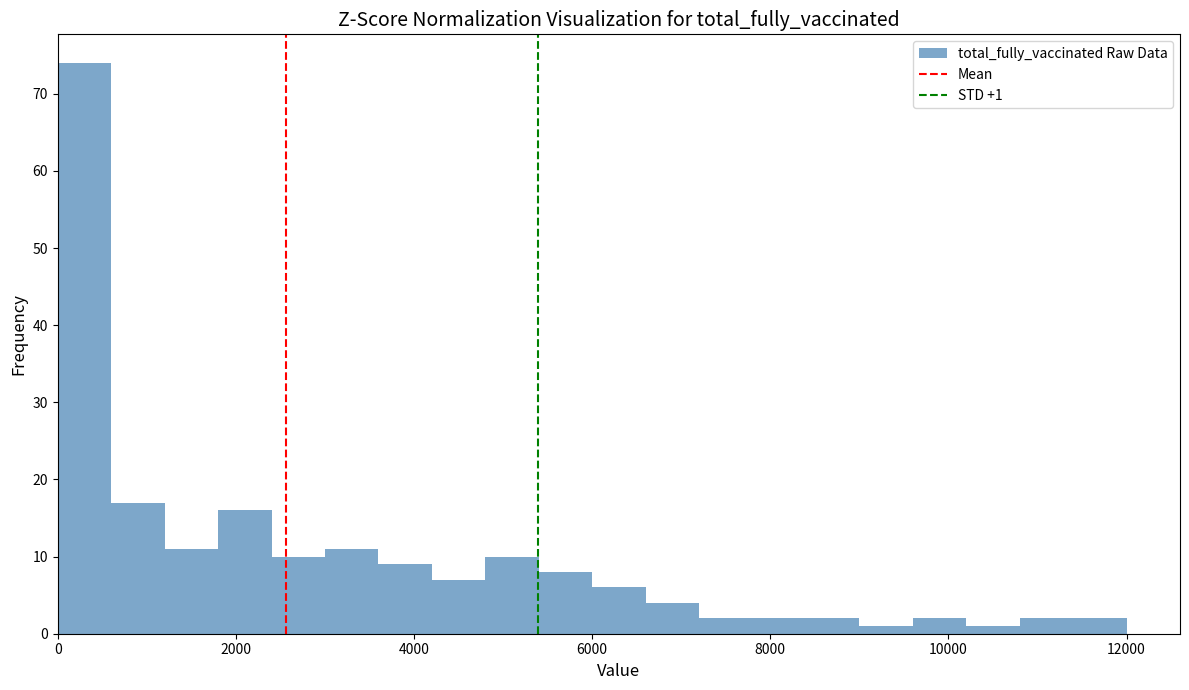

Around what value on the x-axis is the tallest bar? Give the approximate position of its centre, as read against the axis.

400